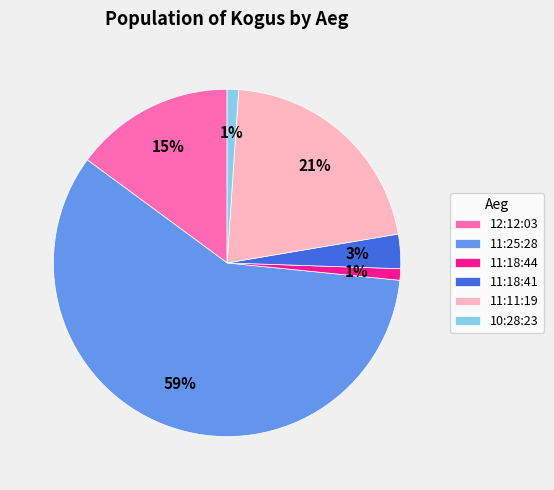

To the nearest percent, what portion does 10:28:23 represent?

1%